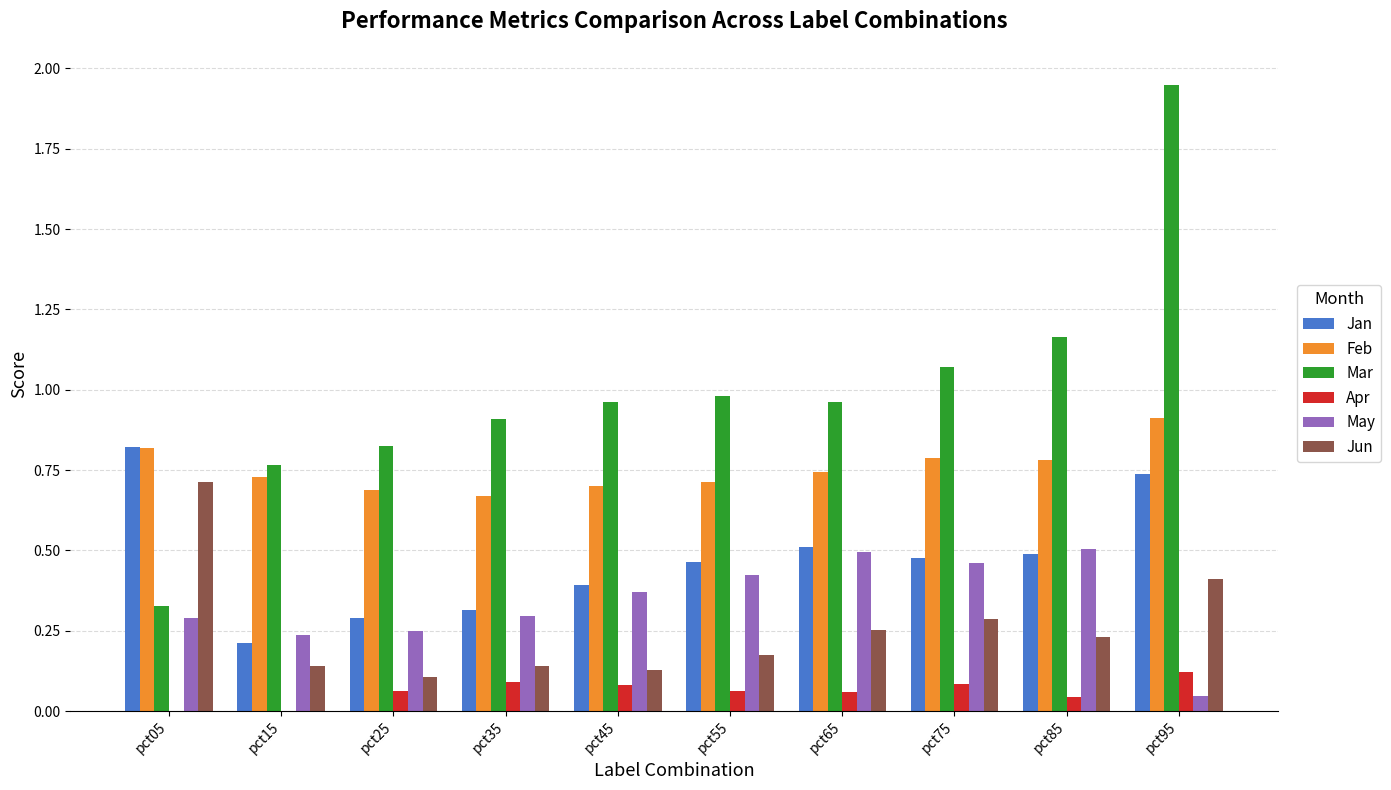

What is the value of the May bar at the 9th from the left?

0.5